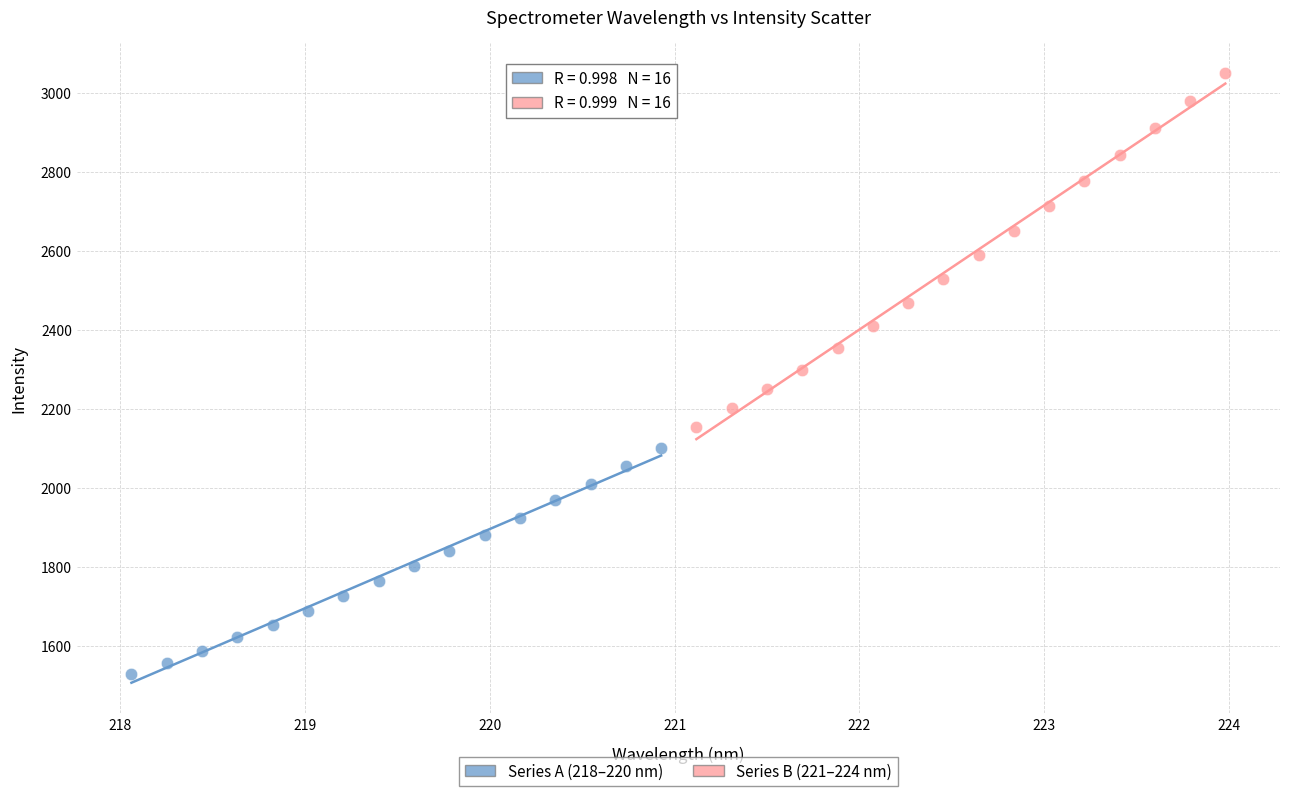

Which series reaches the maximum Y coordinate?

Series B (221–224 nm)